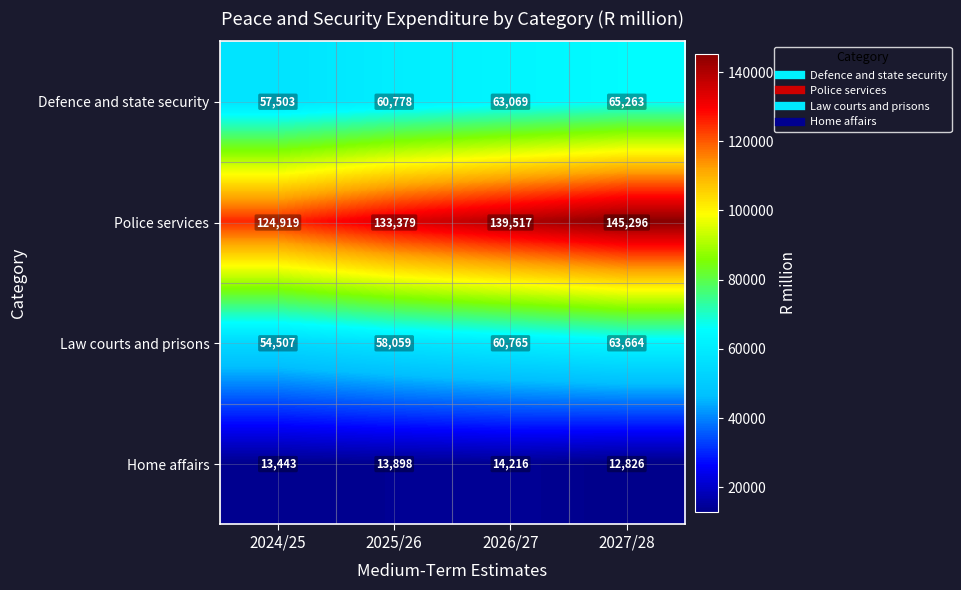

Reading left to right, list all the values displayed in this chart.

Defence and state security: 57503	60778	63069	65263
Police services: 124919	133379	139517	145296
Law courts and prisons: 54507	58059	60765	63664
Home affairs: 13443	13898	14216	12826